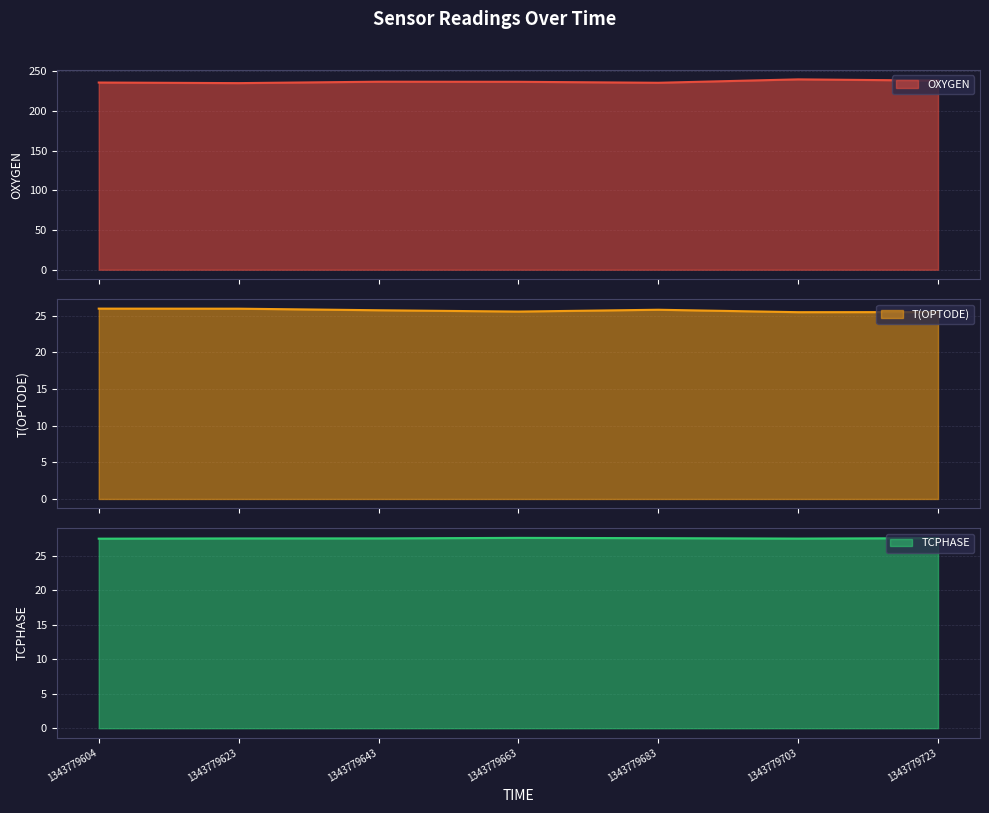

Reading left to right, what are all the values shown in this chart?

OXYGEN: 235.7	235.0	236.8	236.6	235.4	239.7	238.1
T(OPTODE): 26.0	25.9	25.7	25.5	25.8	25.5	25.5
TCPHASE: 27.5	27.5	27.6	27.6	27.6	27.5	27.6